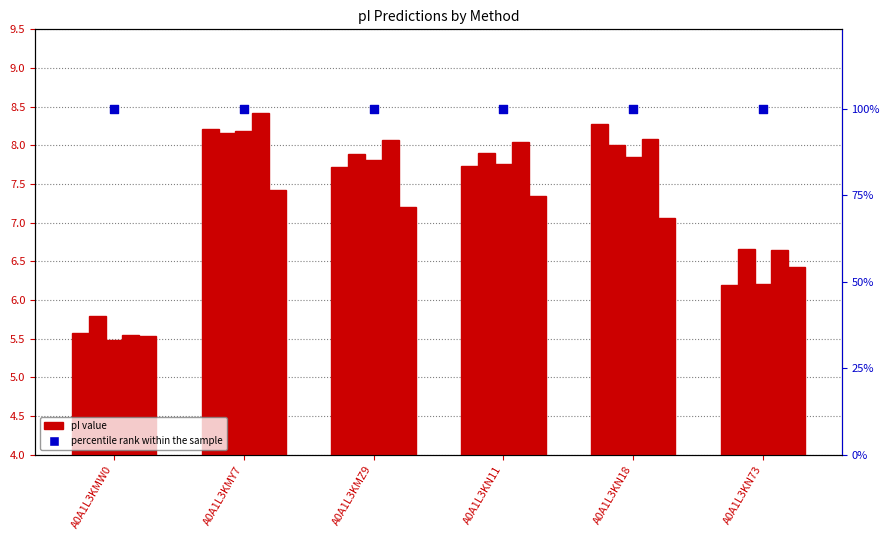

What is the total value across all series at A0A1L3KMZ9?

168.7